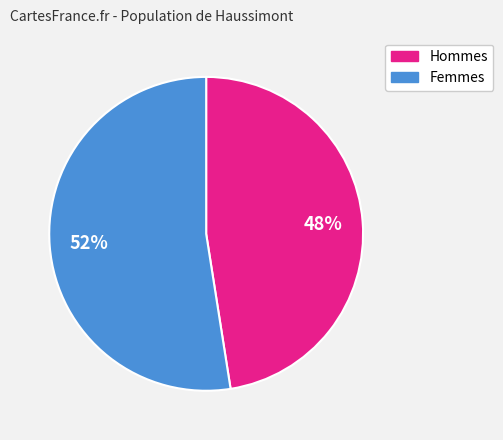

To the nearest percent, what is the average slice percentage?

50%